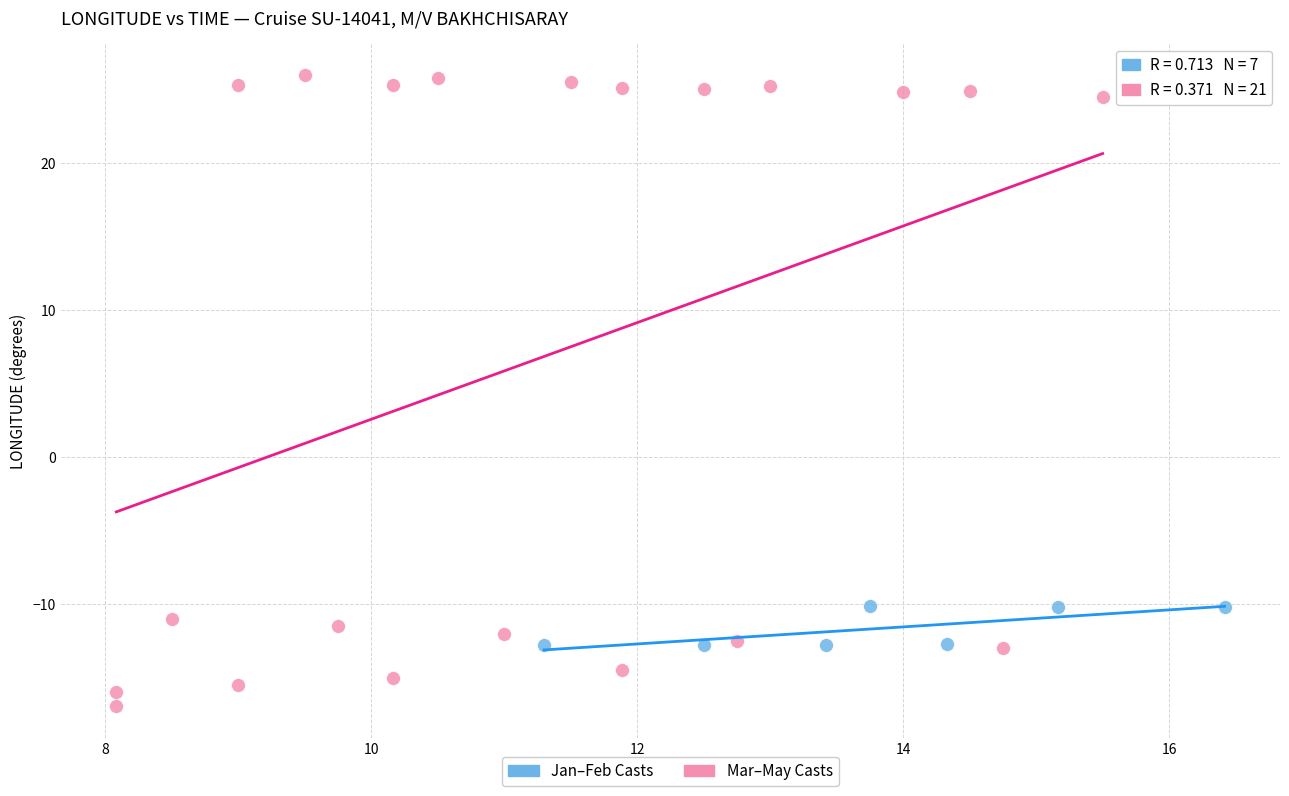

Which series reaches the maximum Y coordinate?

Mar–May Casts